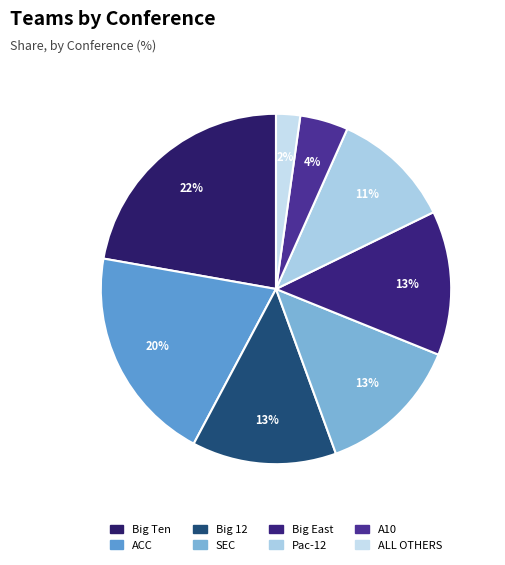

To the nearest percent, what is the combined percentage of ACC and SEC?

33%